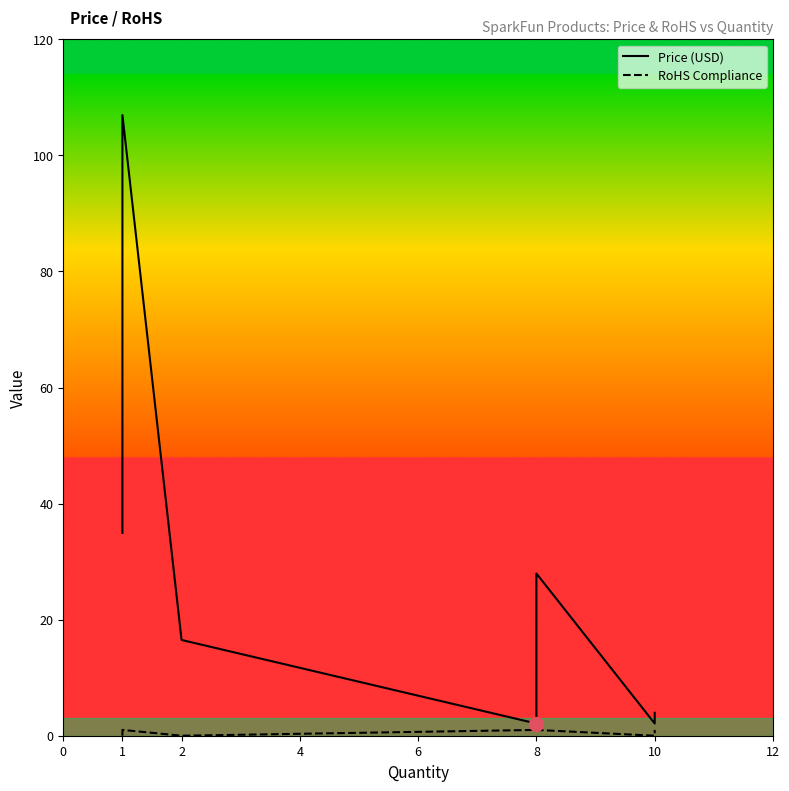

Is this an area chart (filled region under the line)?

No